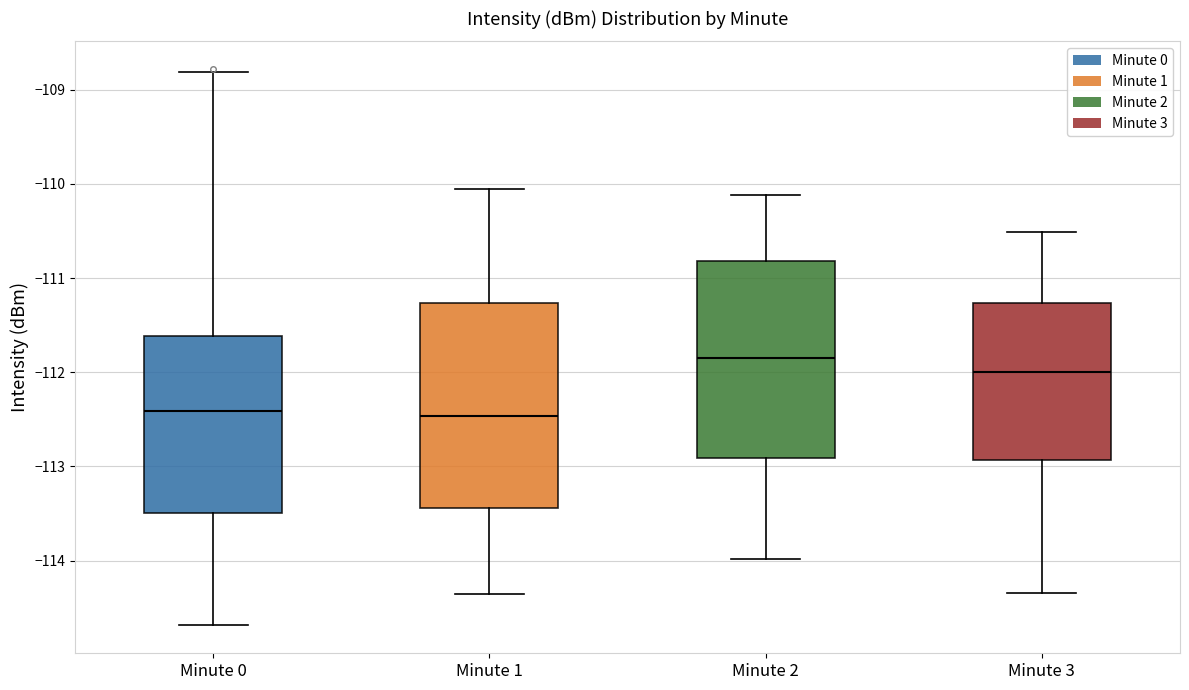

Which box's median line is the highest?

Minute 2